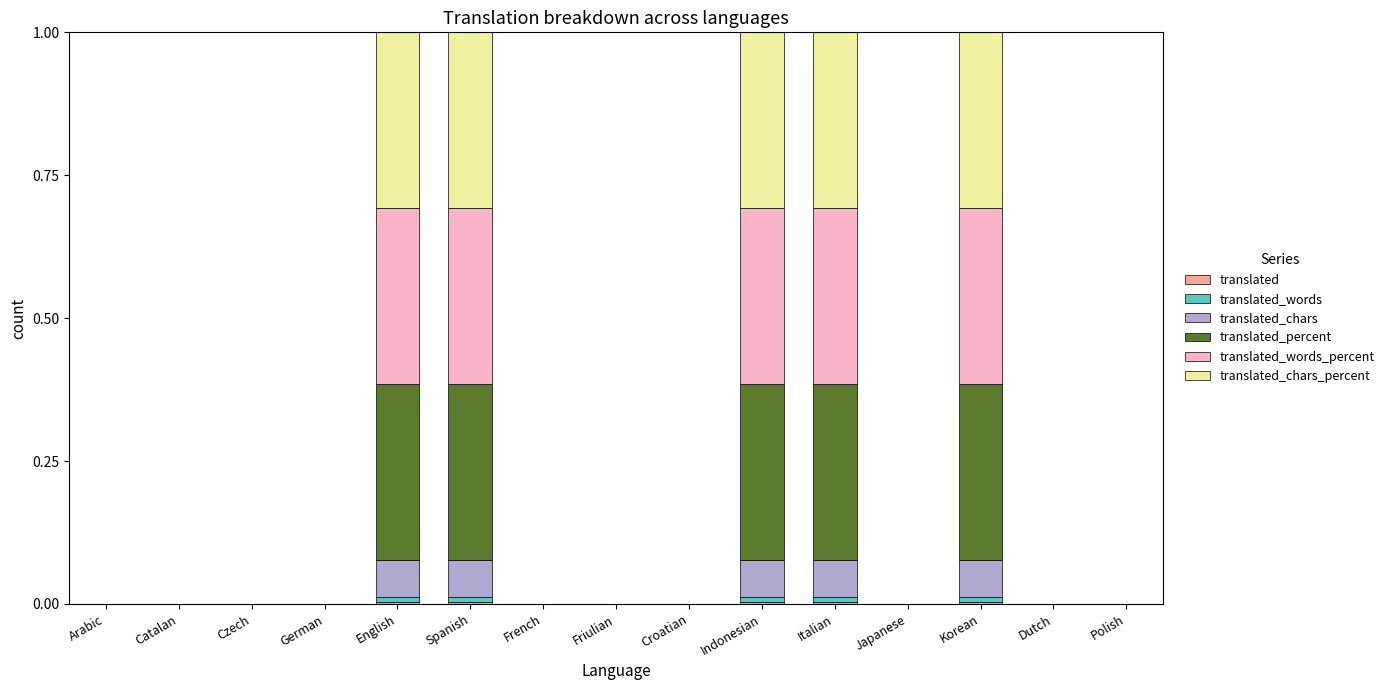

Does the chart contain stacked bars?

Yes